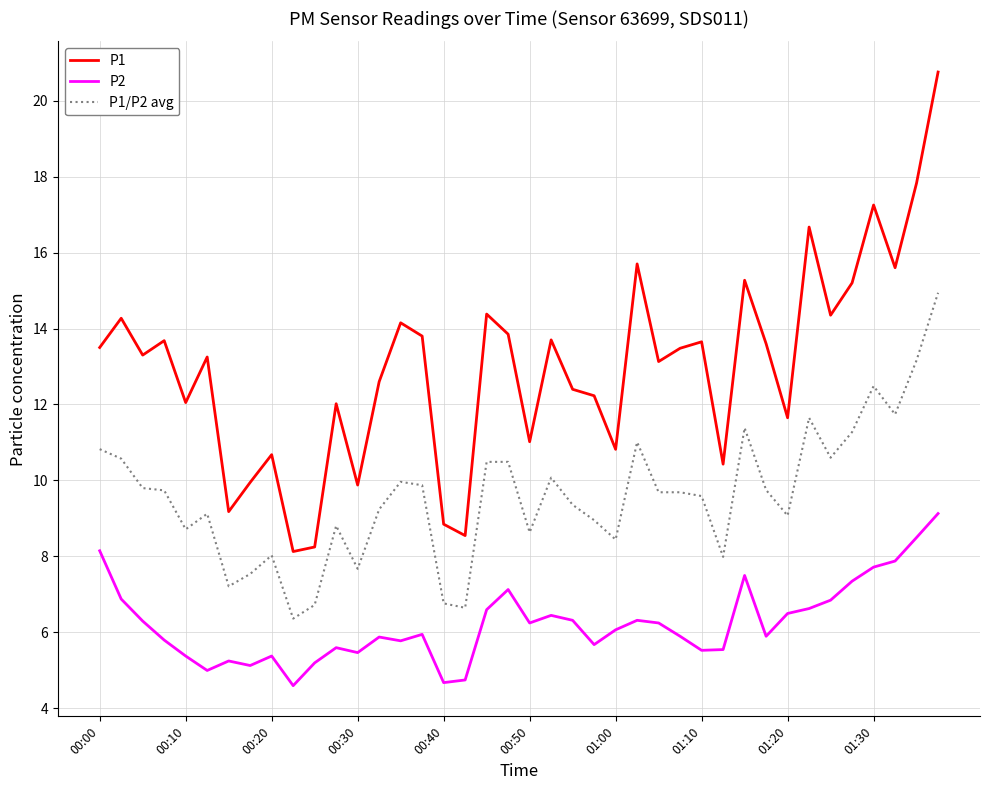

True or false: P2 and P1/P2 avg cross at least once.

False